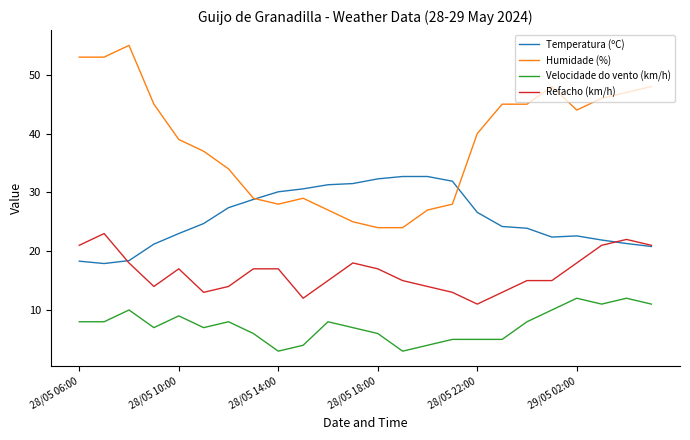

How many intersections are there between Humidade (%) and Temperatura (ºC)?

2